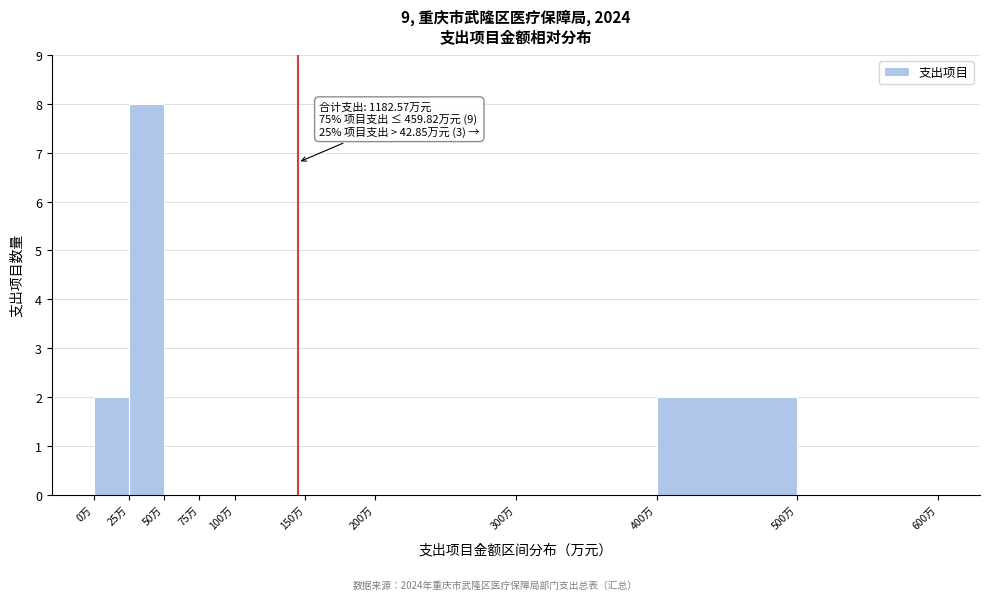

Which range on the x-axis has the tallest bar?

25 to 50